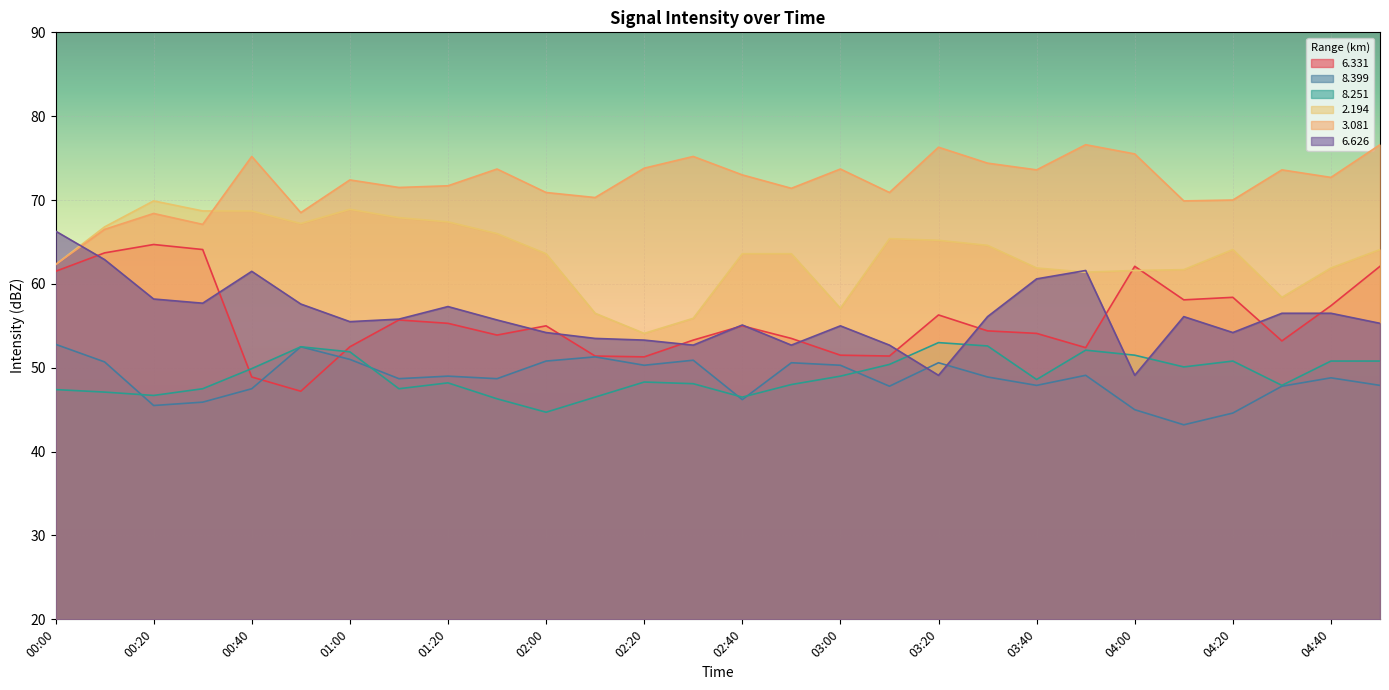

Between which two adjacent categories do   2.194 and   6.331 first intersect?

03:50 and 04:00